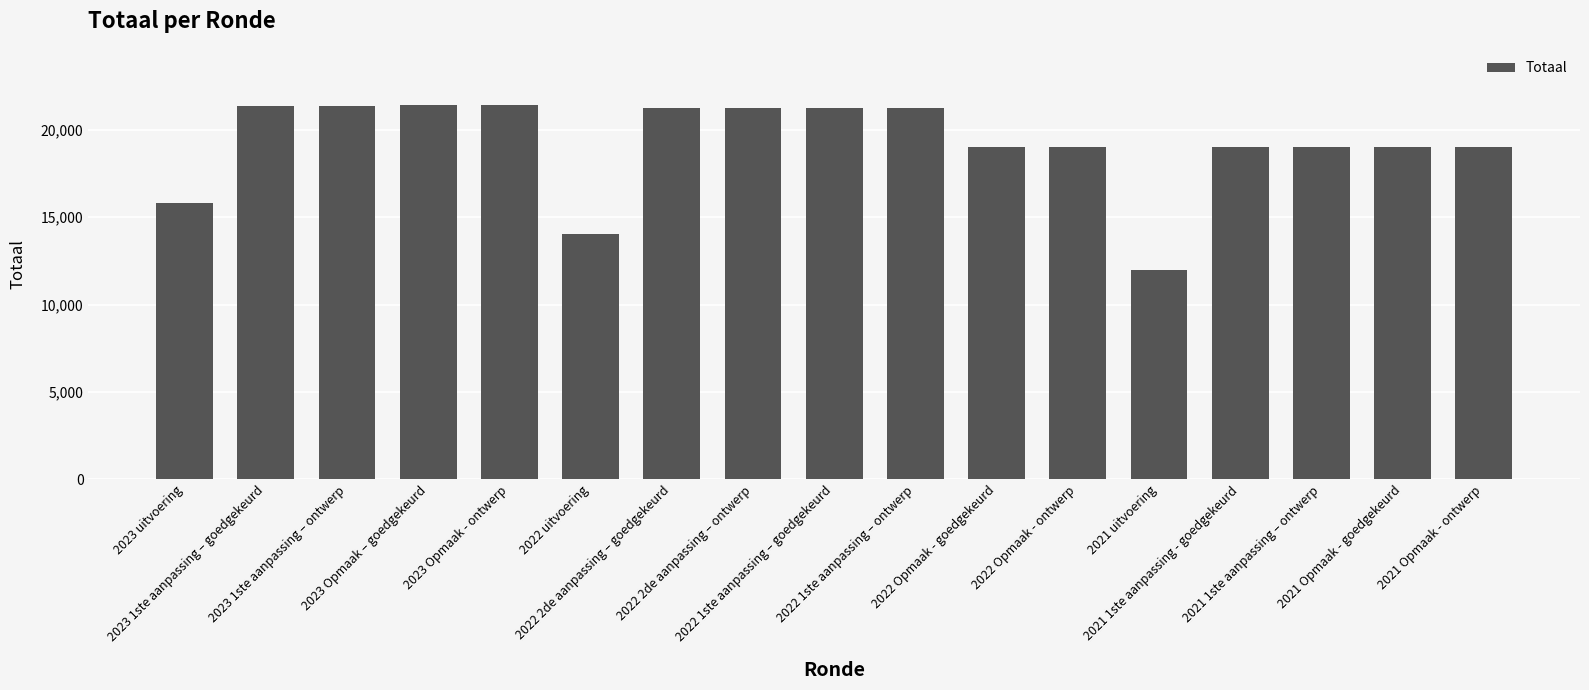

What is the label of the 11th bar from the left?

2022 Opmaak - goedgekeurd